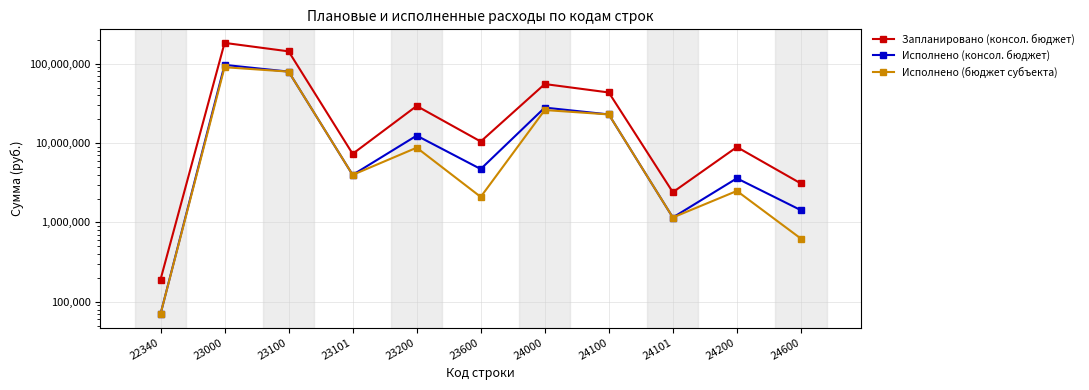

True or false: Исполнено (бюджет субъекта) and Исполнено (консол. бюджет) intersect in this chart.

False